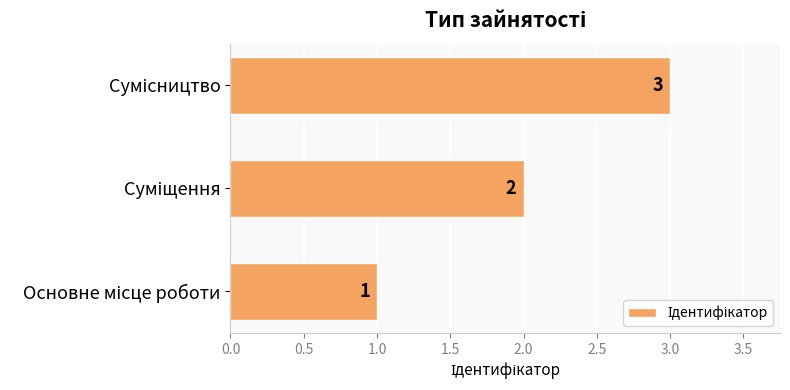

Count the values in the range 1 to 3.

3